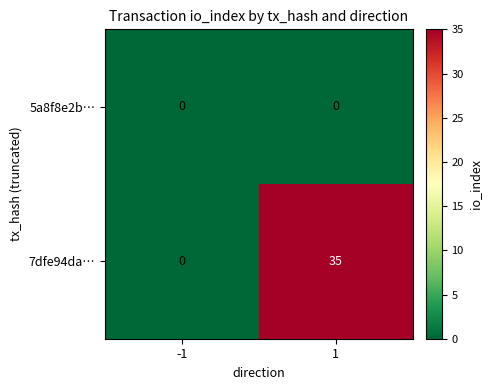

Reading left to right, extract all data points from this chart.

5a8f8e2b…: -1=0	1=0
7dfe94da…: -1=0	1=35